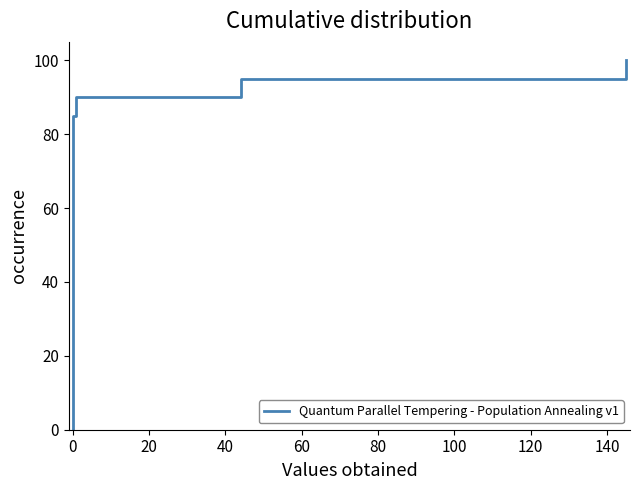

What is the label of the 14th point from the right?

26